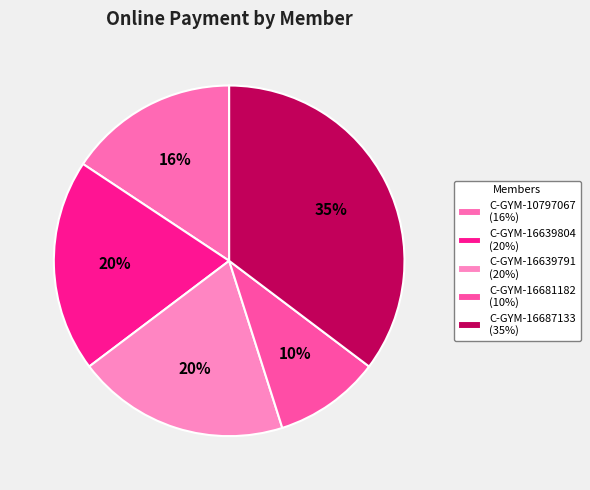

How many slices are in this pie chart?

5